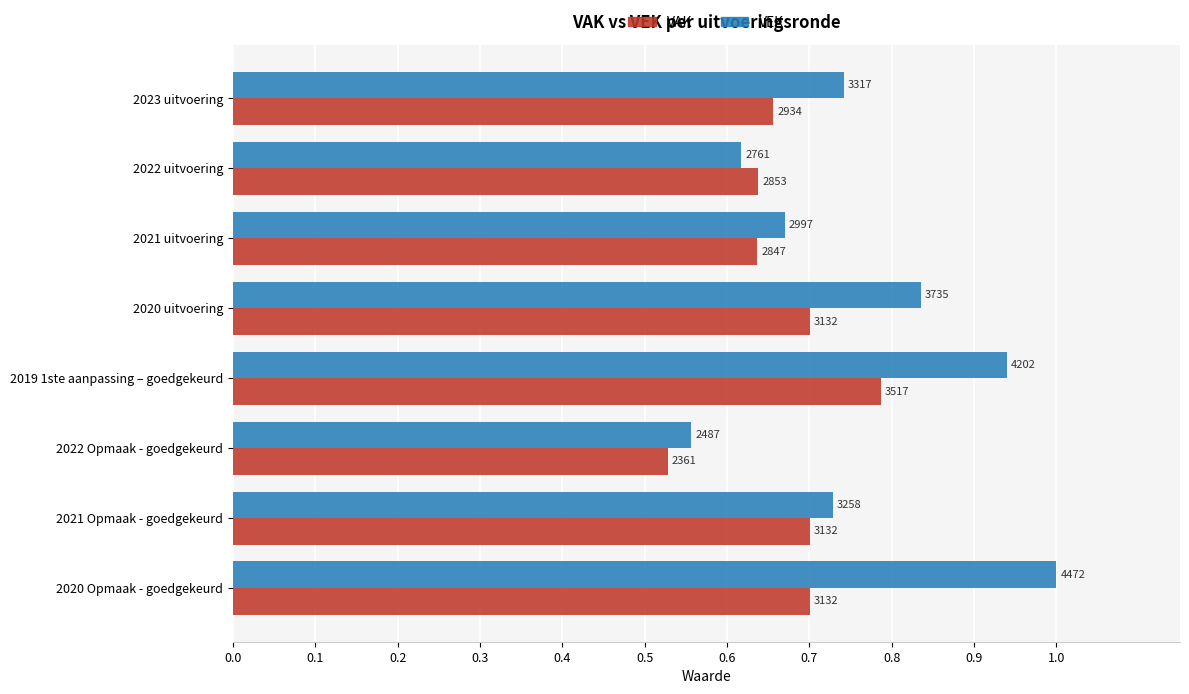

What is the average value of the VAK series?

0.7